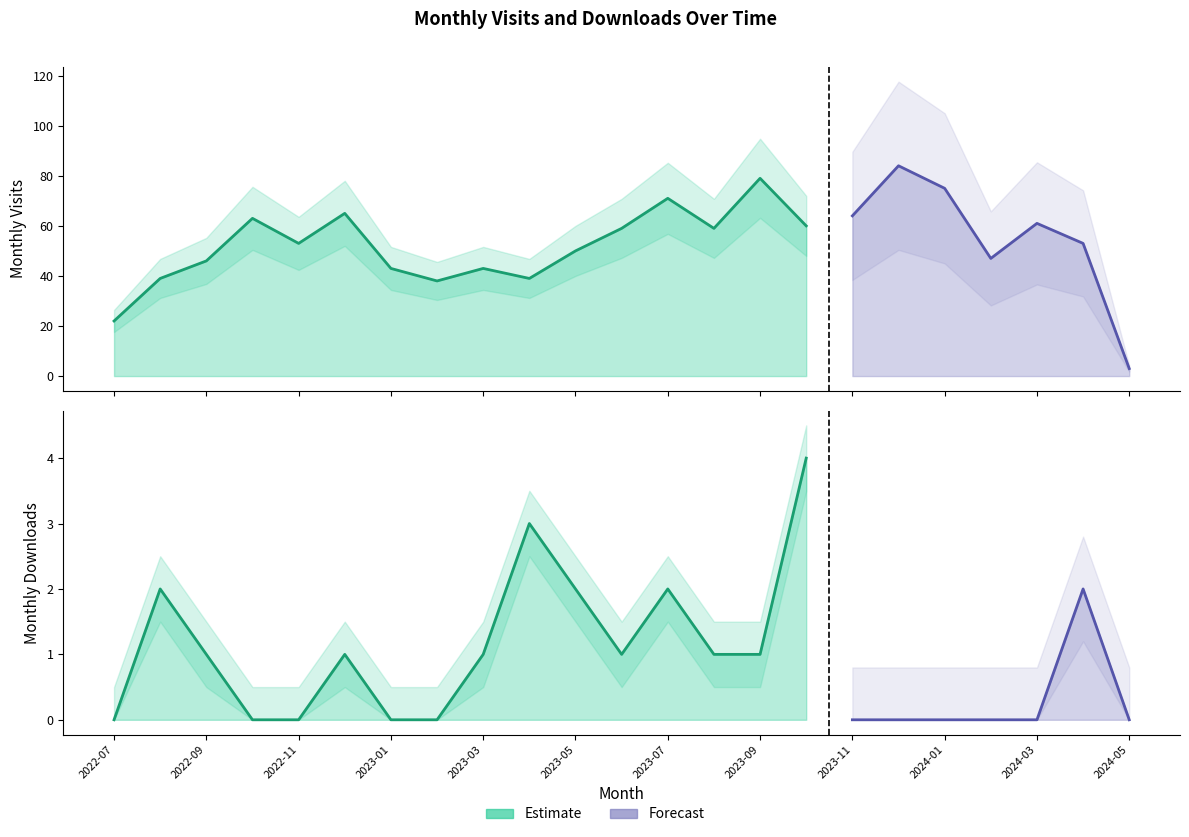

What is the lowest value of the monthly_visit series?

3